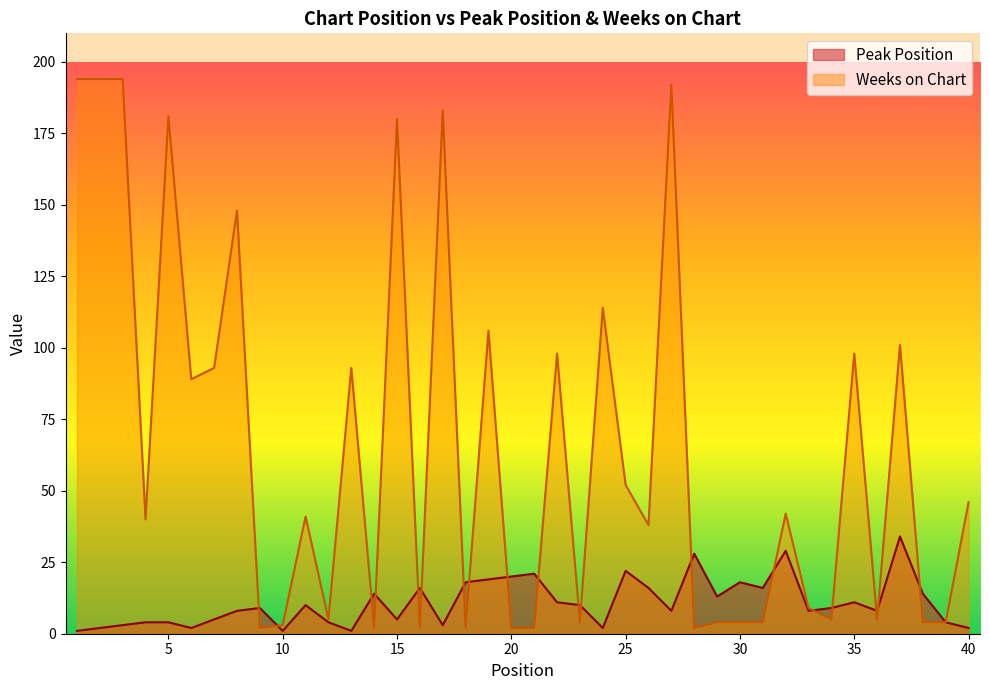

At which category does Peak Position reach its first local peak?

9